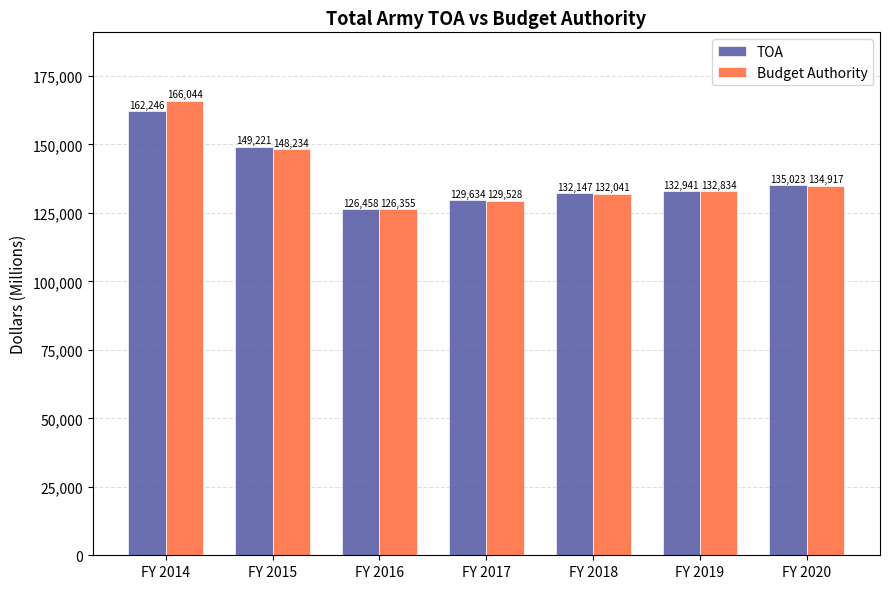

What is the difference between the maximum and minimum values in the Budget Authority series?

39689